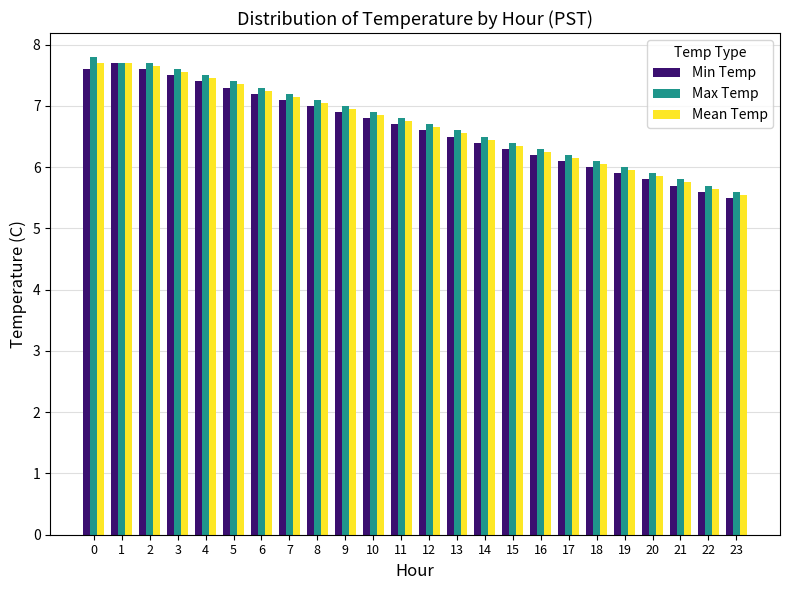

The value of Min Temp at 12 is 1.7. True or false?

False